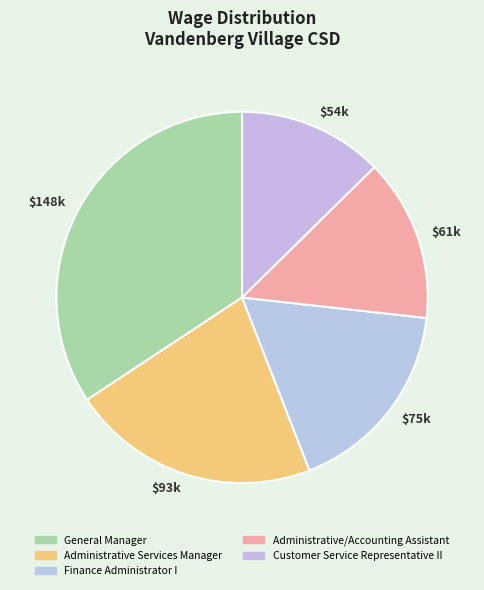

Is it true that Customer Service Representative II is 13% of the pie?

True